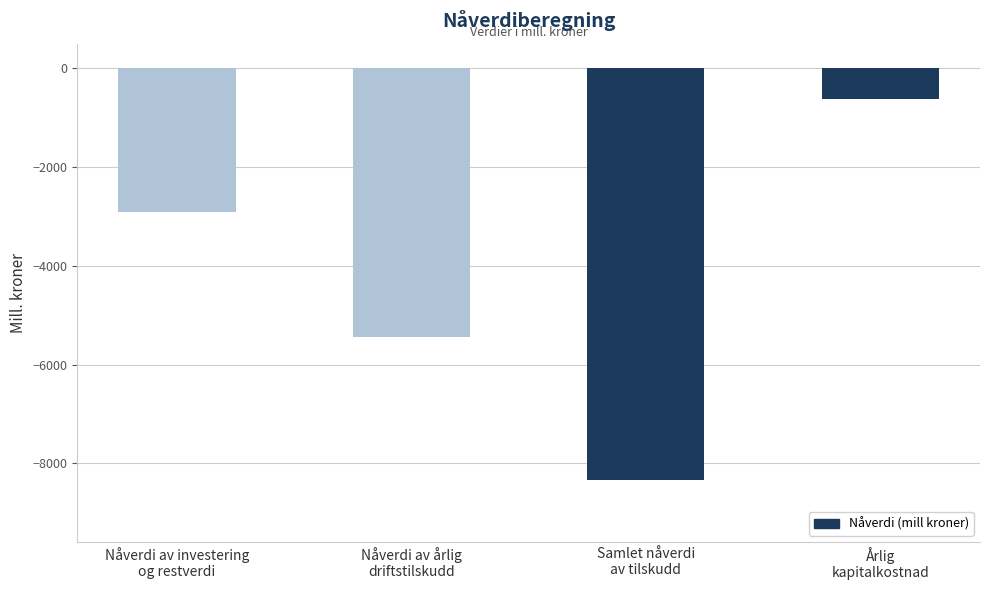

What is the value of the 2nd bar from the left?

-5436.1